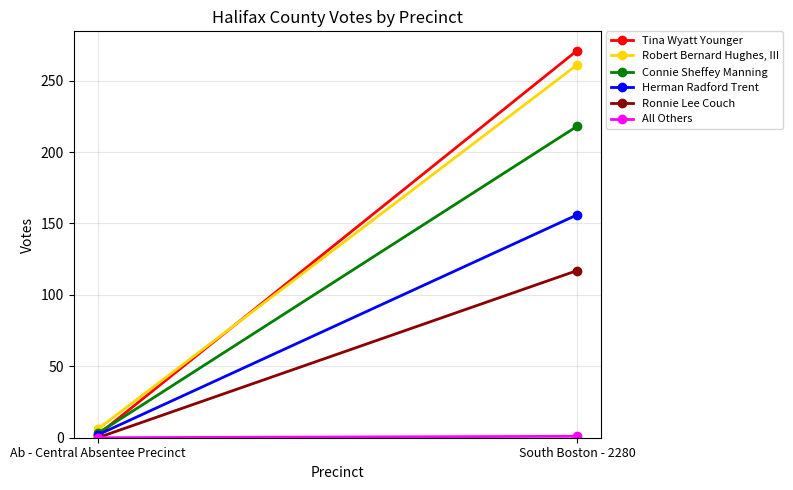

The All Others series shows 1 at South Boston - 2280. True or false?

True